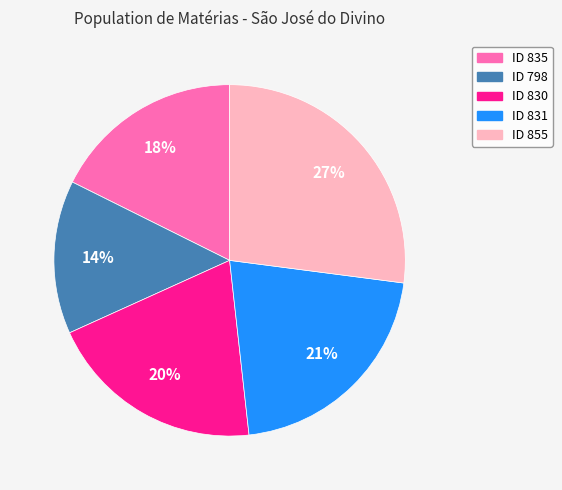

Does any single category account for the majority?

No